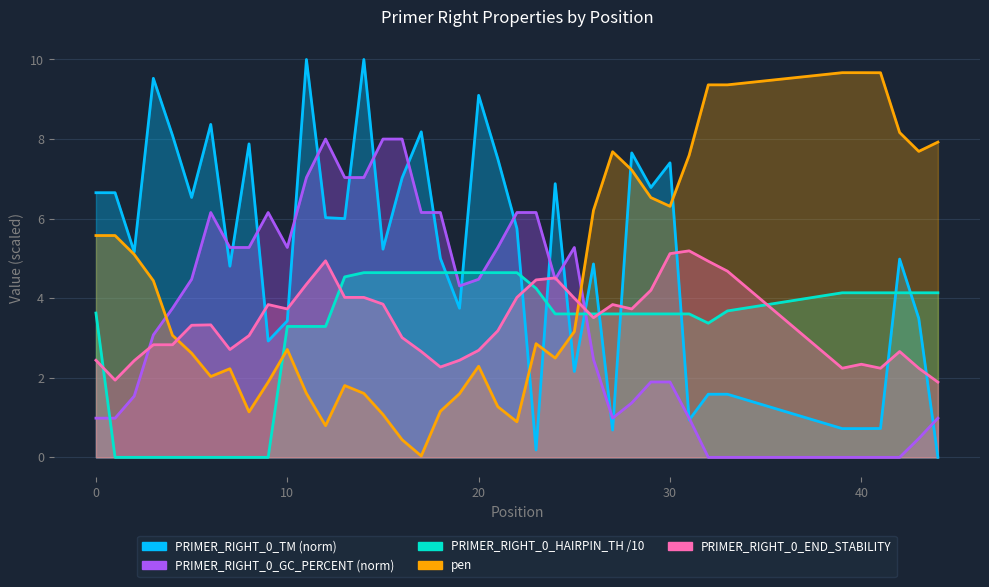

What is the greatest value displayed?

10.0